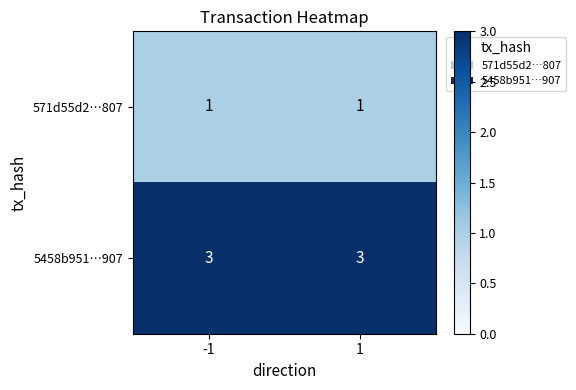

Reading left to right, list all the values displayed in this chart.

571d55d2…807: -1=1	1=1
5458b951…907: -1=3	1=3